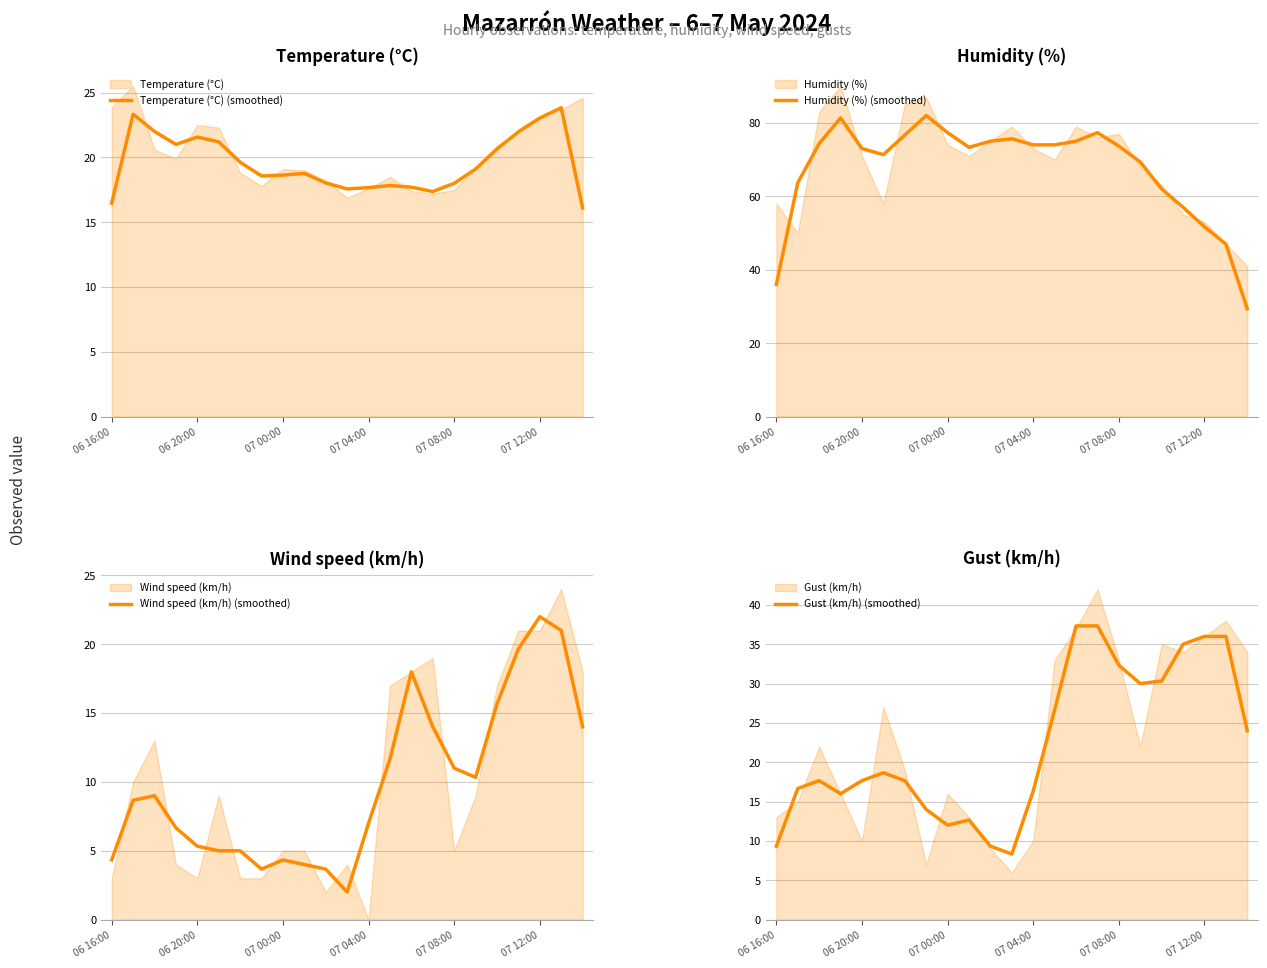

True or false: Wind speed (km/h) (smoothed) has a value of 17.0 at 07 08:00.

False